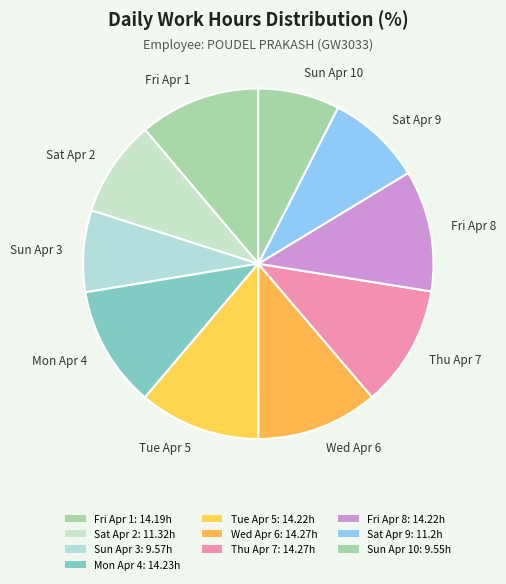

Count the number of slices in the pie.

10